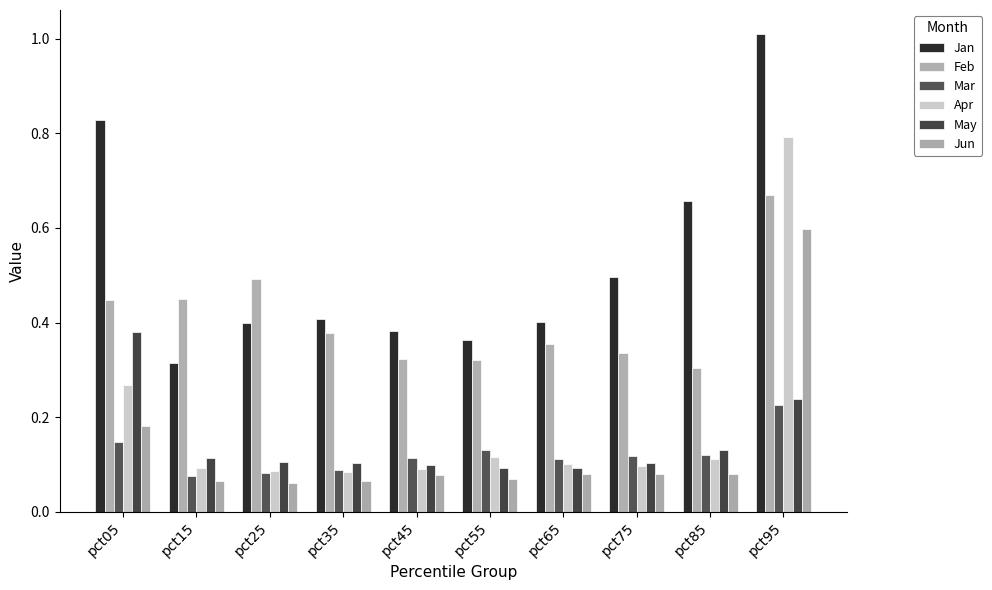

How many groups of bars are there?

10